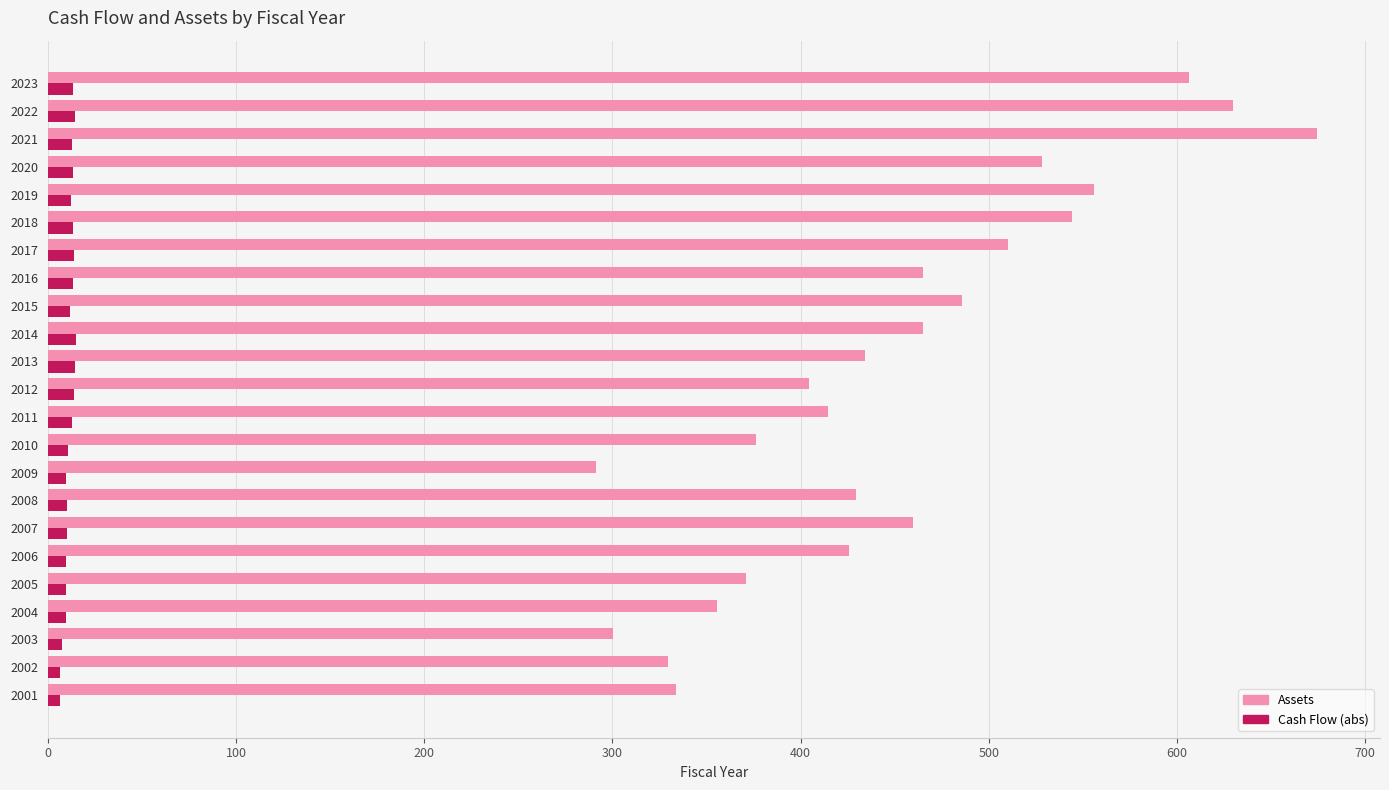

At which category is the sum across all series the highest?

2021